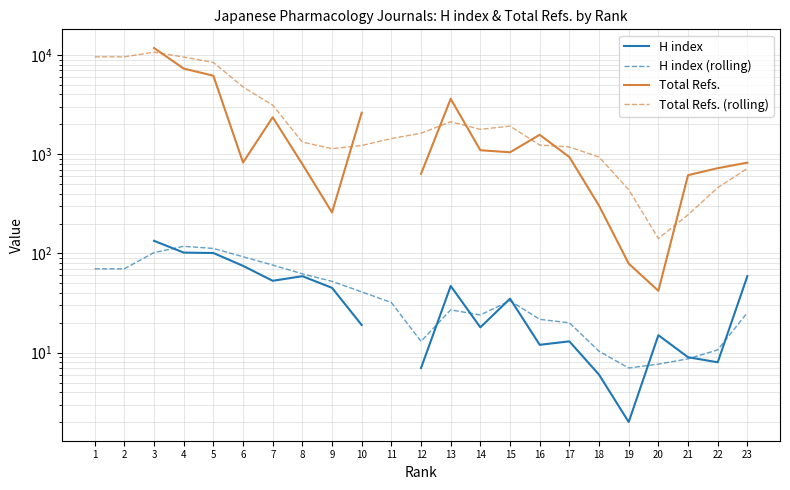

Is this an area chart (filled region under the line)?

No